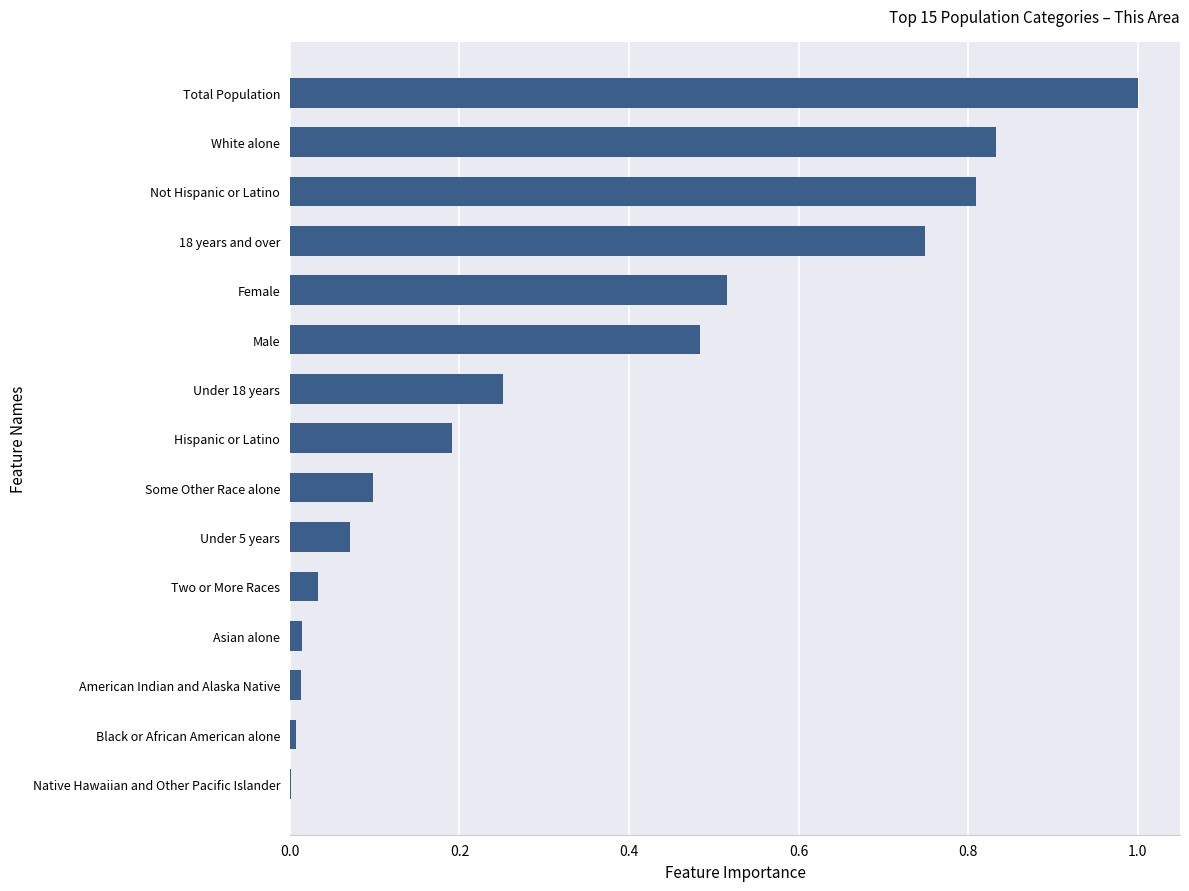

At which category does the chart reach its peak across all series?

Total Population